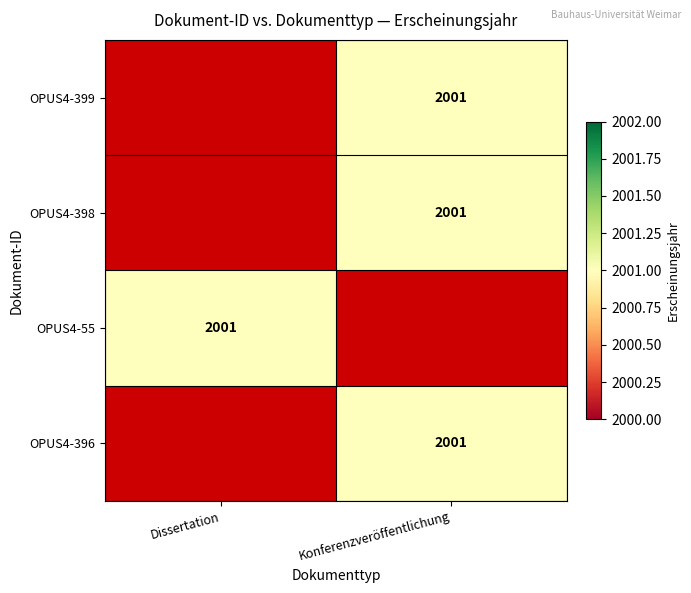

Which has a higher value, Konferenzveröffentlichung or Dissertation?

Dissertation